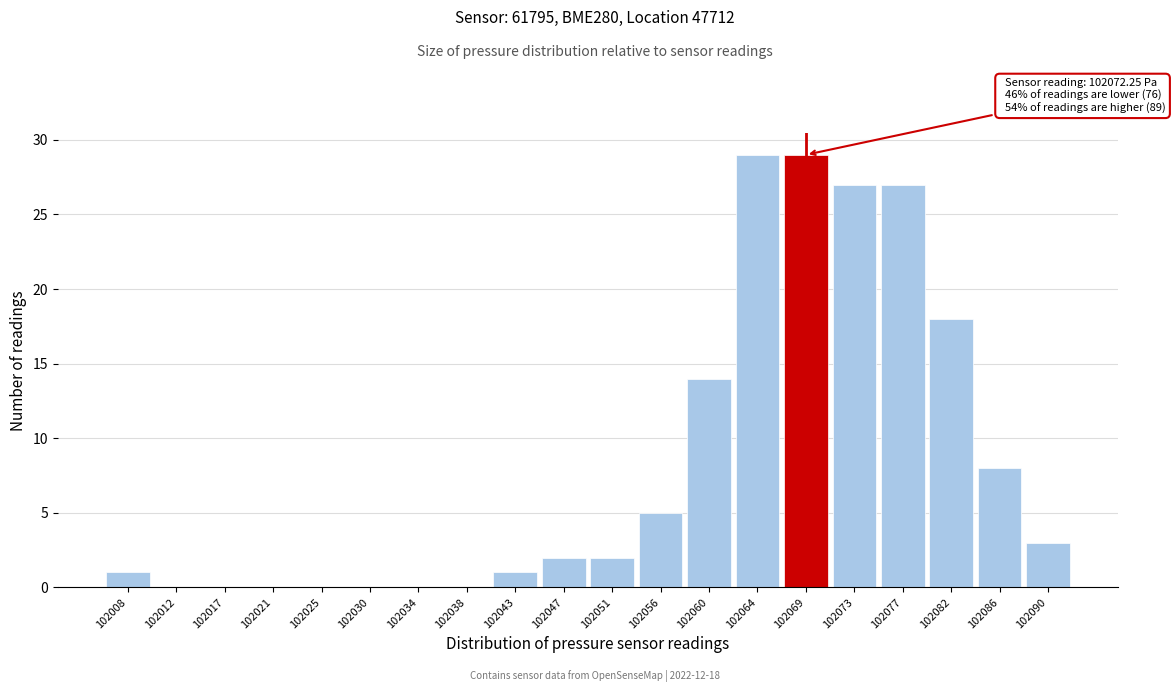

What is the change in value from 102043 to 102064?

+28